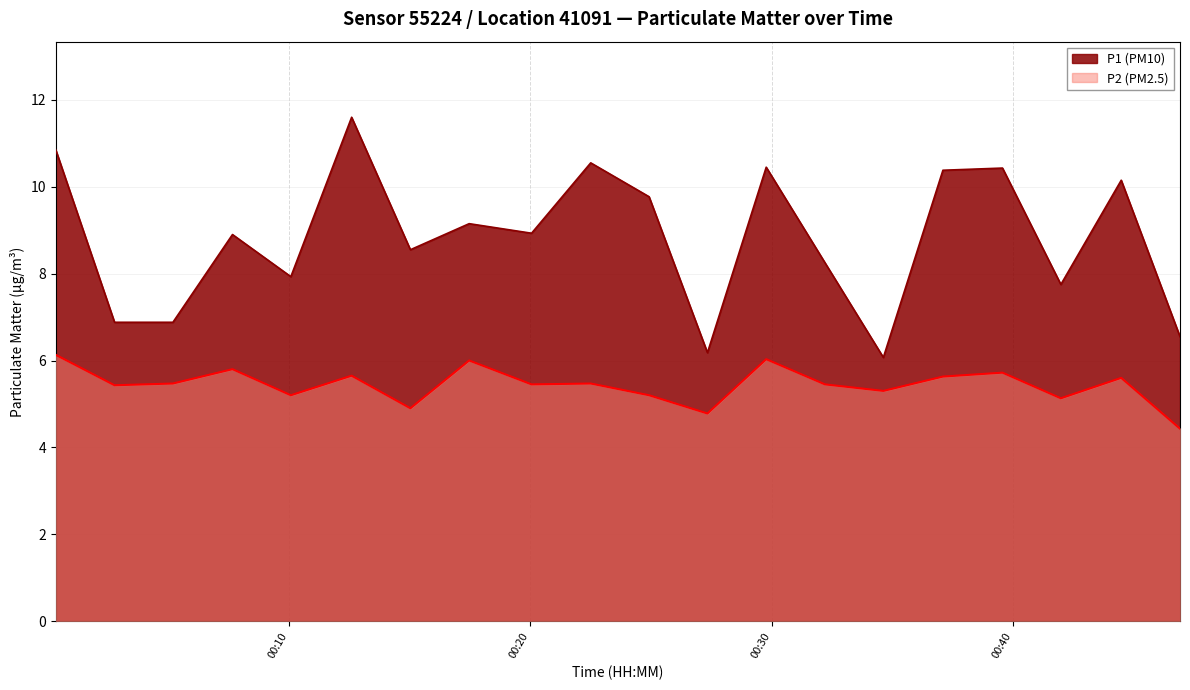

At which category does the chart reach its peak across all series?

00:00